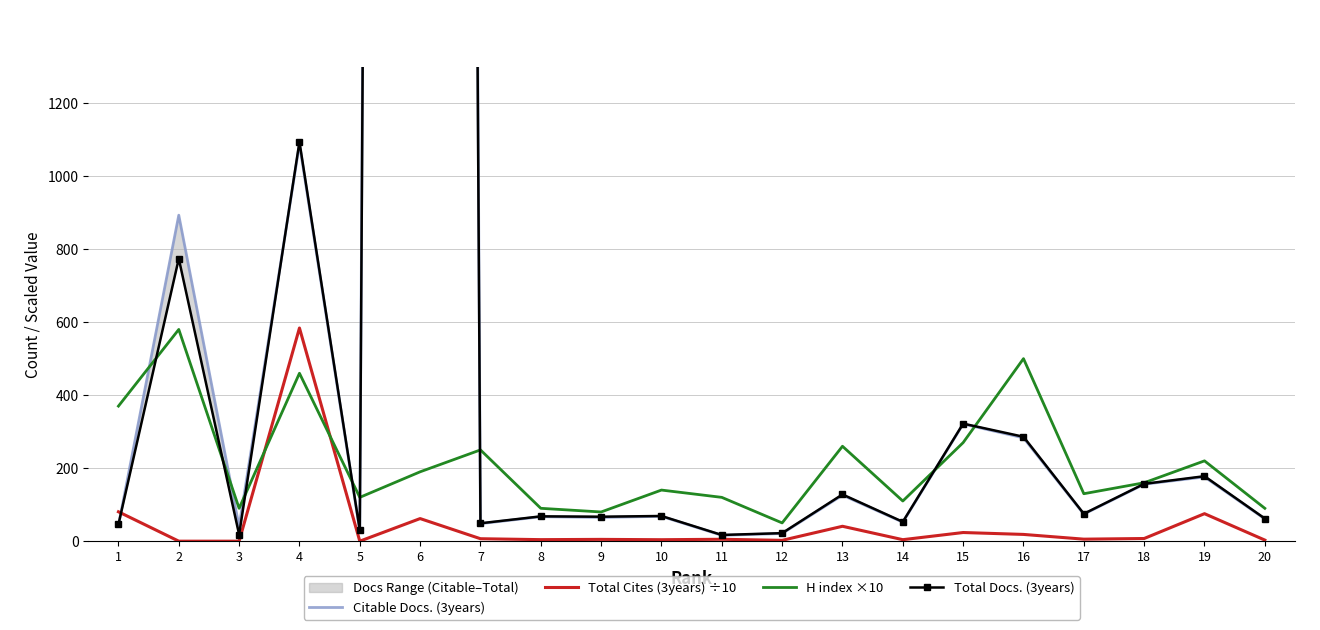

Which series has the largest total across all categories?

Citable Docs. (3years)